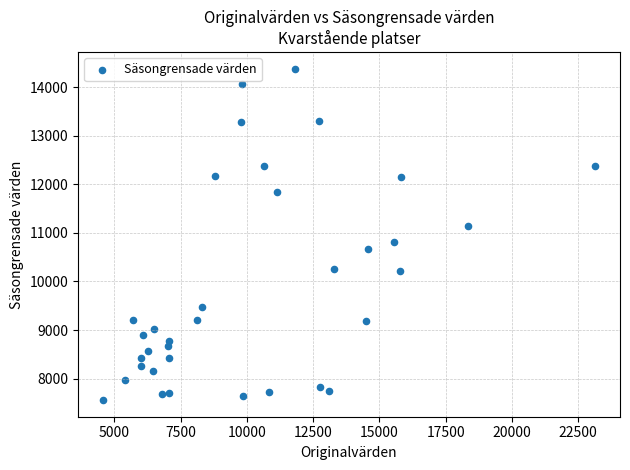

What is the range of Y values (max minus min)?

6819.7